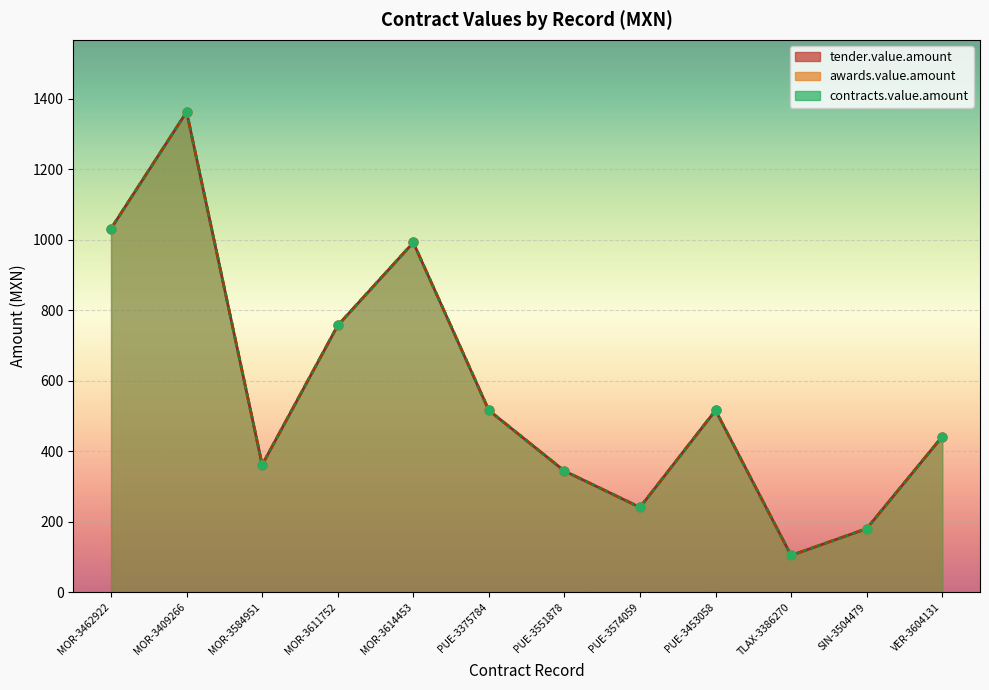

What is the total value across all series at VER-3604131?

1324.7